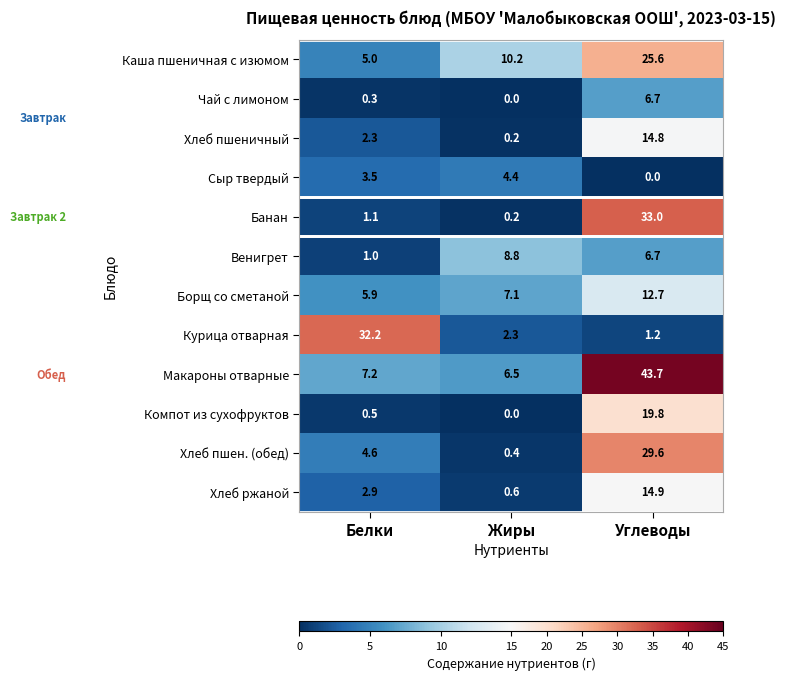

What is the total value across all series at Углеводы?

208.7